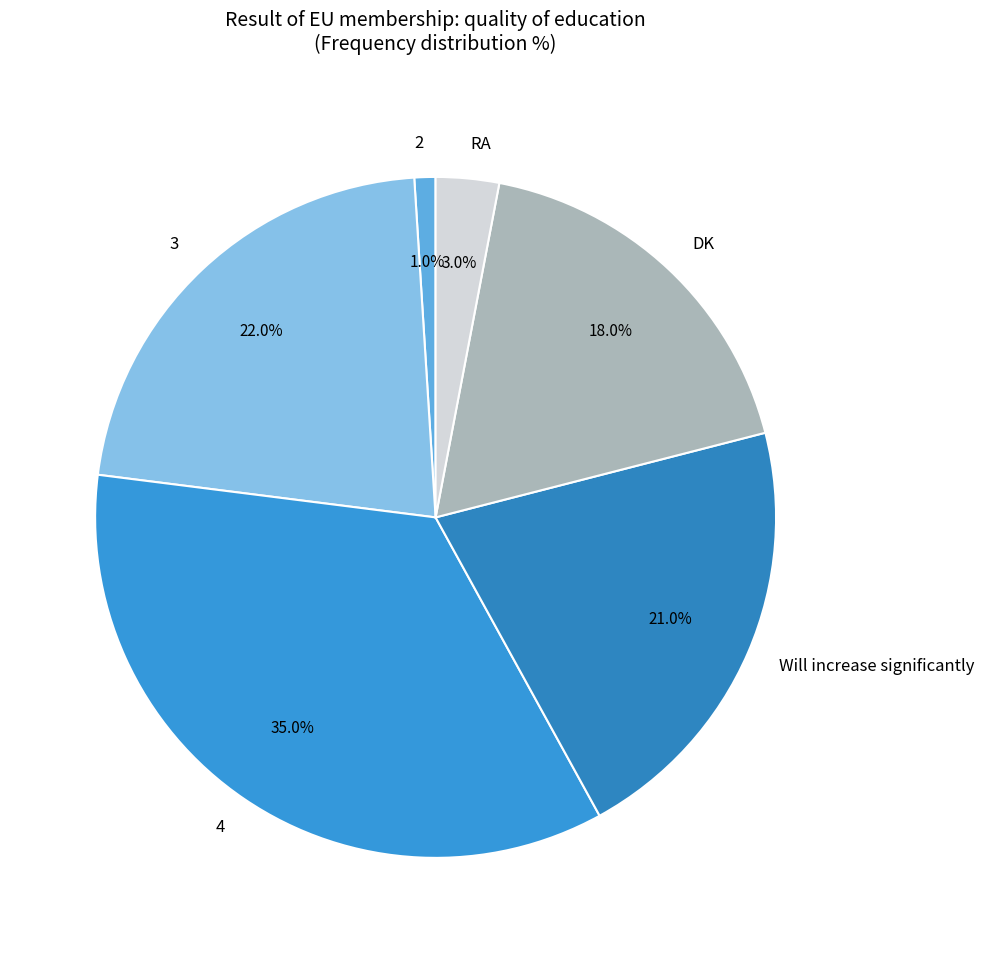

Count the number of slices in the pie.

6